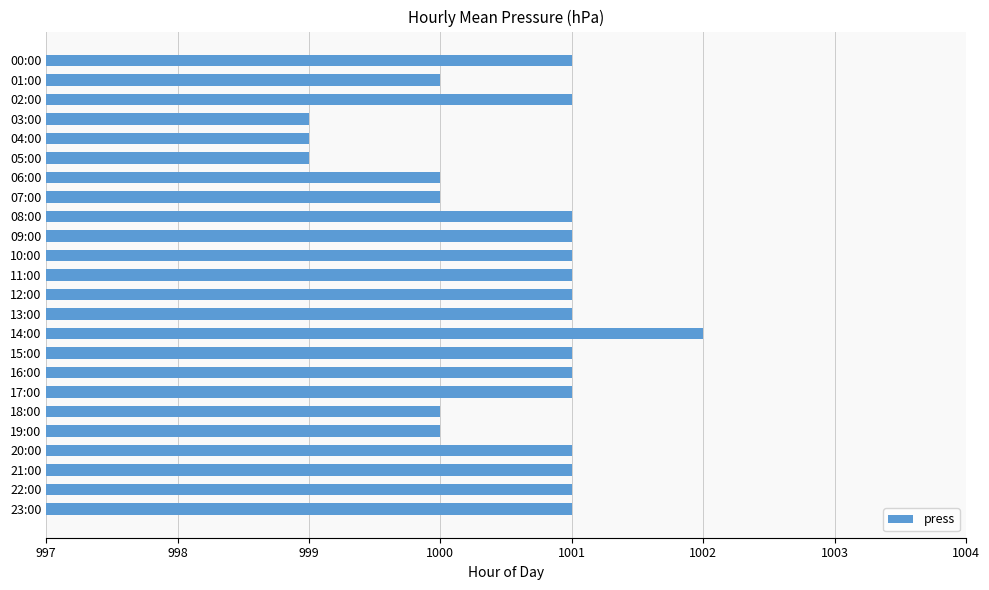

Reading top to bottom, list all the values displayed in this chart.

00:00=1001	01:00=1000	02:00=1001	03:00=999	04:00=999	05:00=999	06:00=1000	07:00=1000	08:00=1001	09:00=1001	10:00=1001	11:00=1001	12:00=1001	13:00=1001	14:00=1002	15:00=1001	16:00=1001	17:00=1001	18:00=1000	19:00=1000	20:00=1001	21:00=1001	22:00=1001	23:00=1001